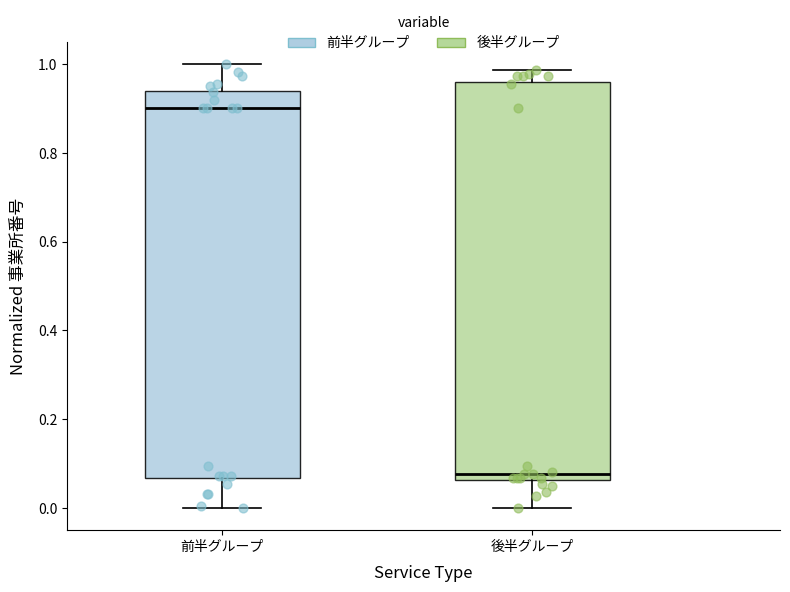

Where does the lower whisker of the box for 前半グループ end on the y-axis? The values are not printed on the chart, so give them approximately, as read against the axis.

0.00